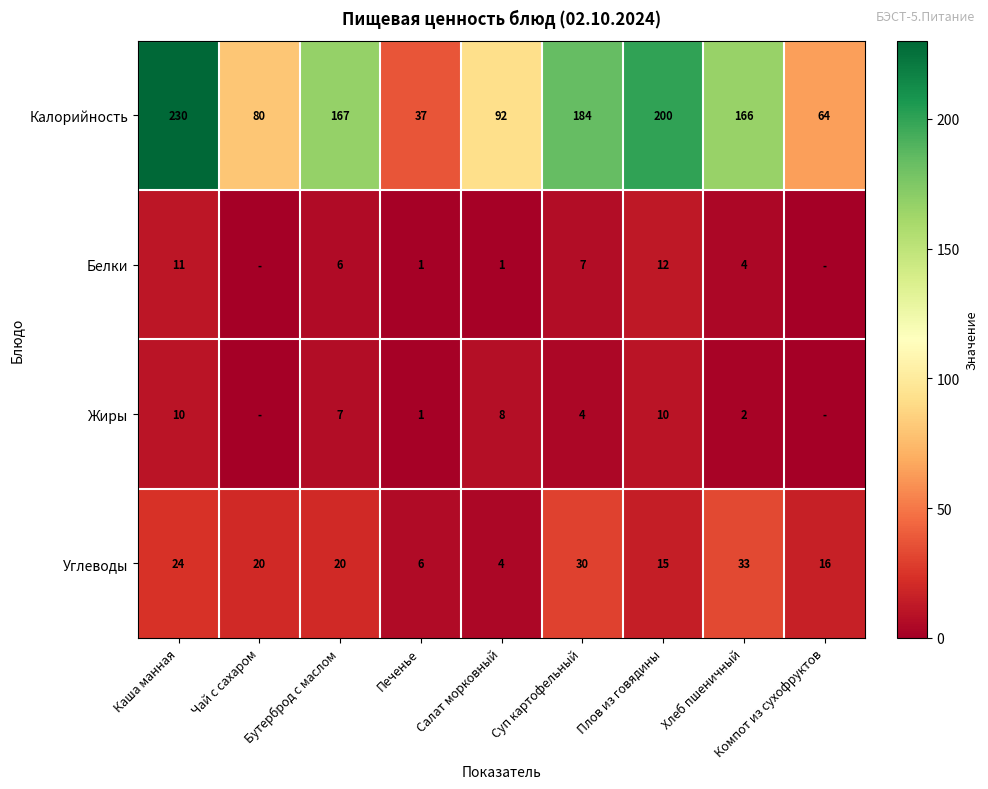

The Жиры series shows 4 at Суп картофельный. True or false?

True